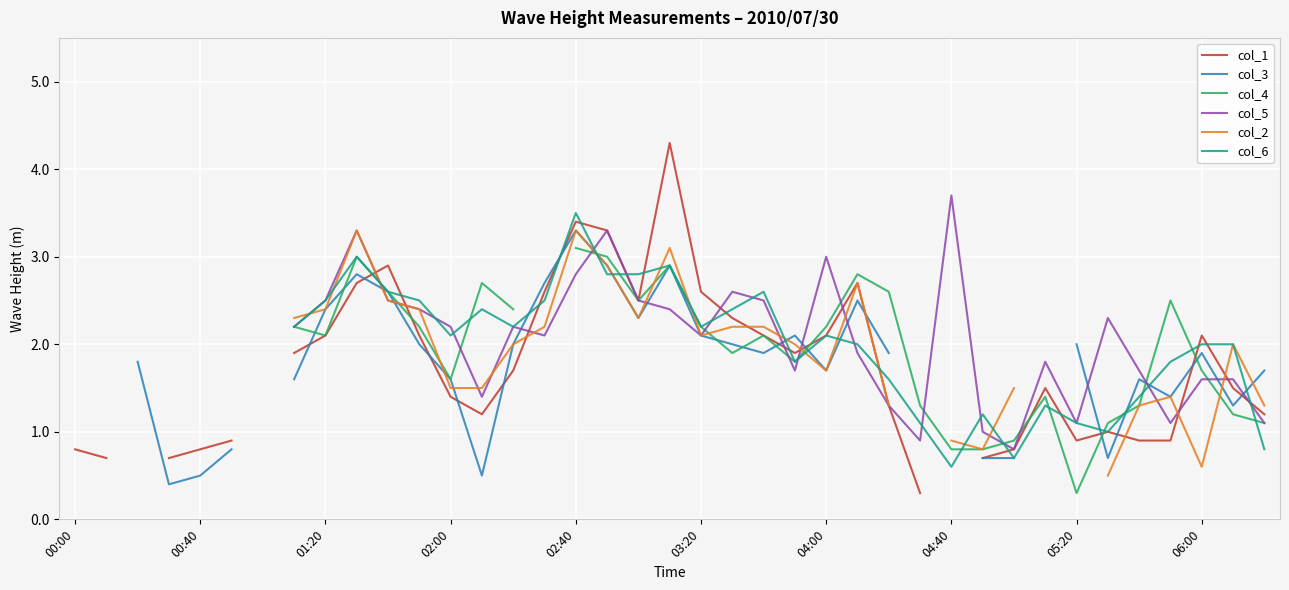

What is the sum of the col_5 values at 06:00 and 03:20?

3.7